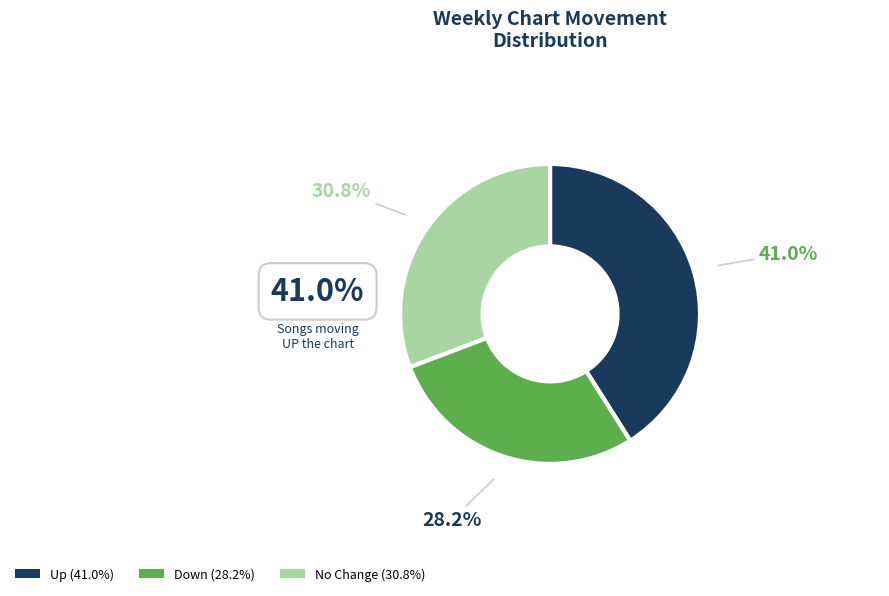

Is there a majority slice in this chart?

No